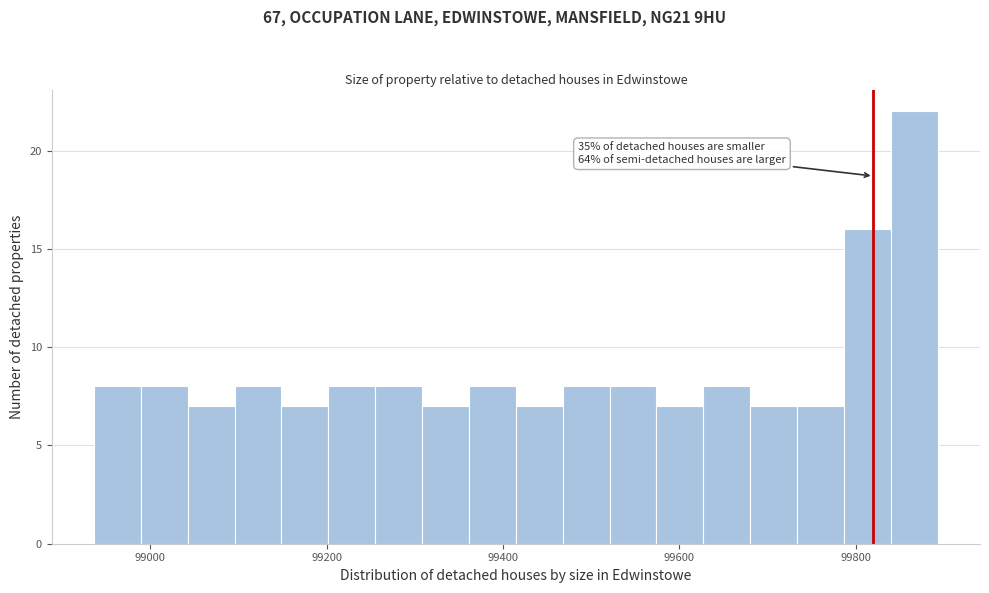

Around what value on the x-axis is the tallest bar? Give the approximate position of its centre, as read against the axis.

99860